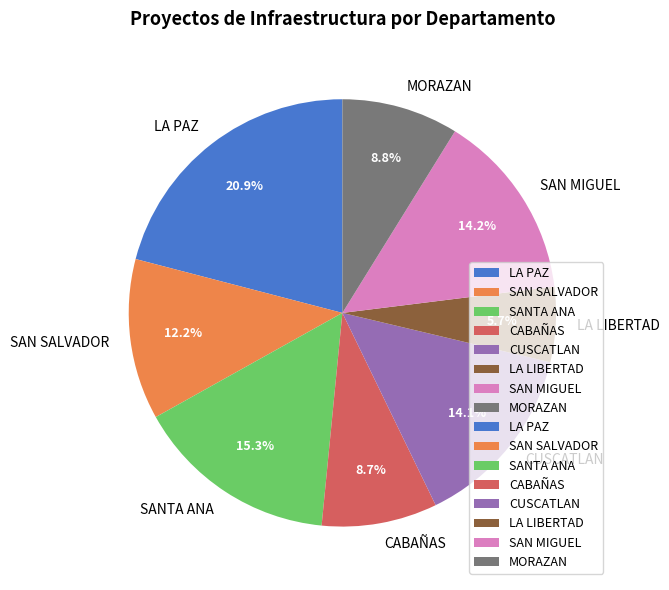

Is it true that LA LIBERTAD is 13% of the pie?

False